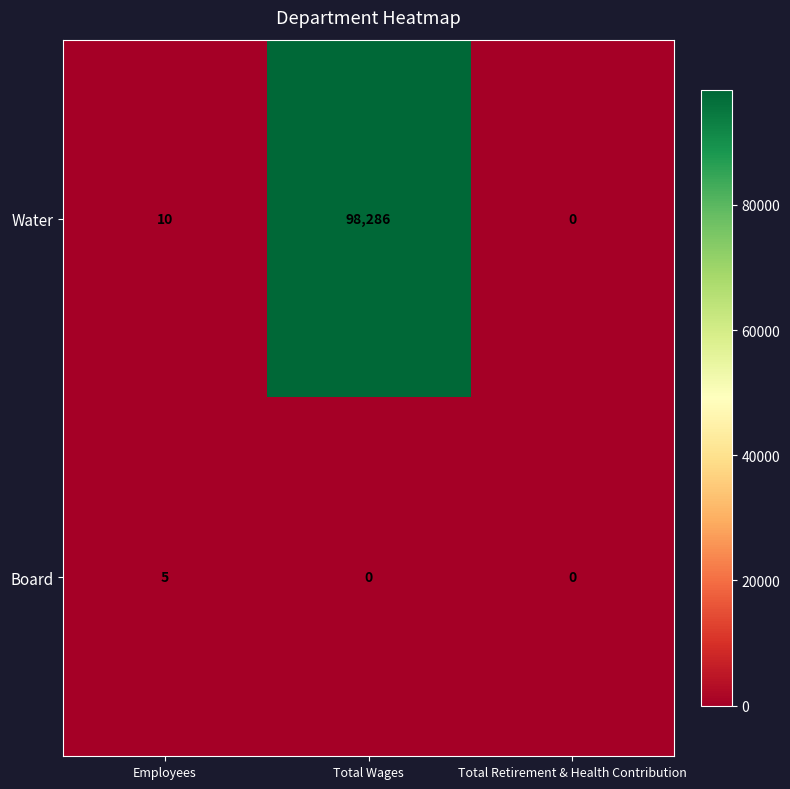

How many distinct data groups are displayed?

2